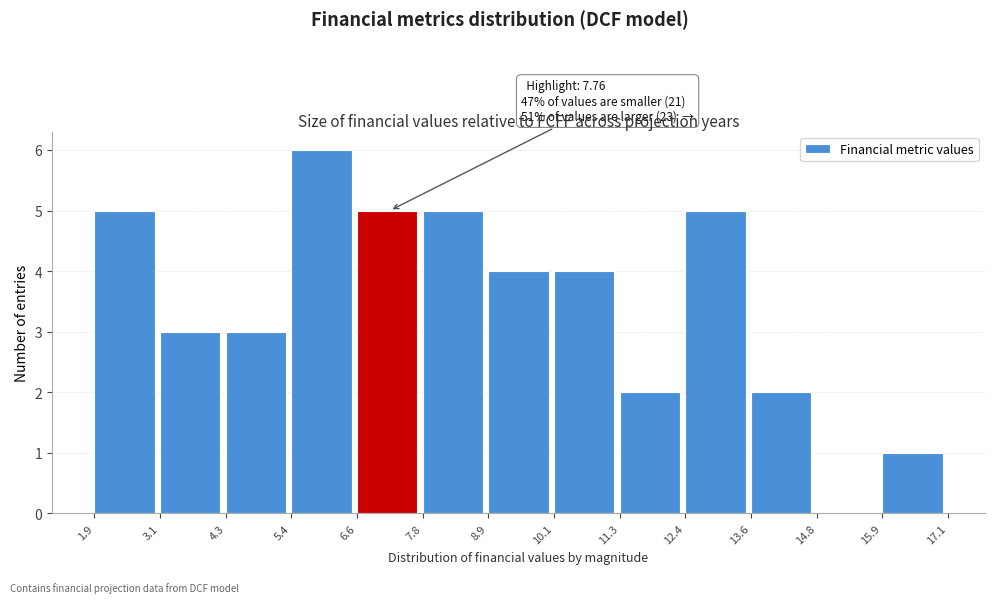

Which range on the x-axis has the tallest bar?

5.4 to 6.6